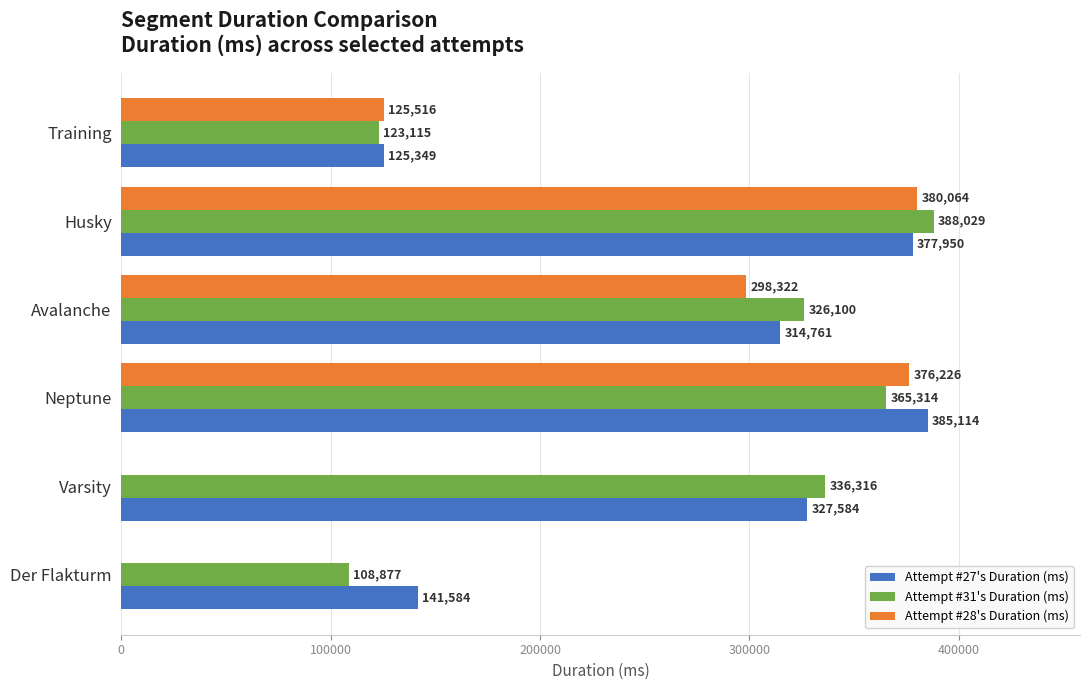

What is the approximate value of Attempt #27's Duration (ms) at Training, to the nearest 50?

125350